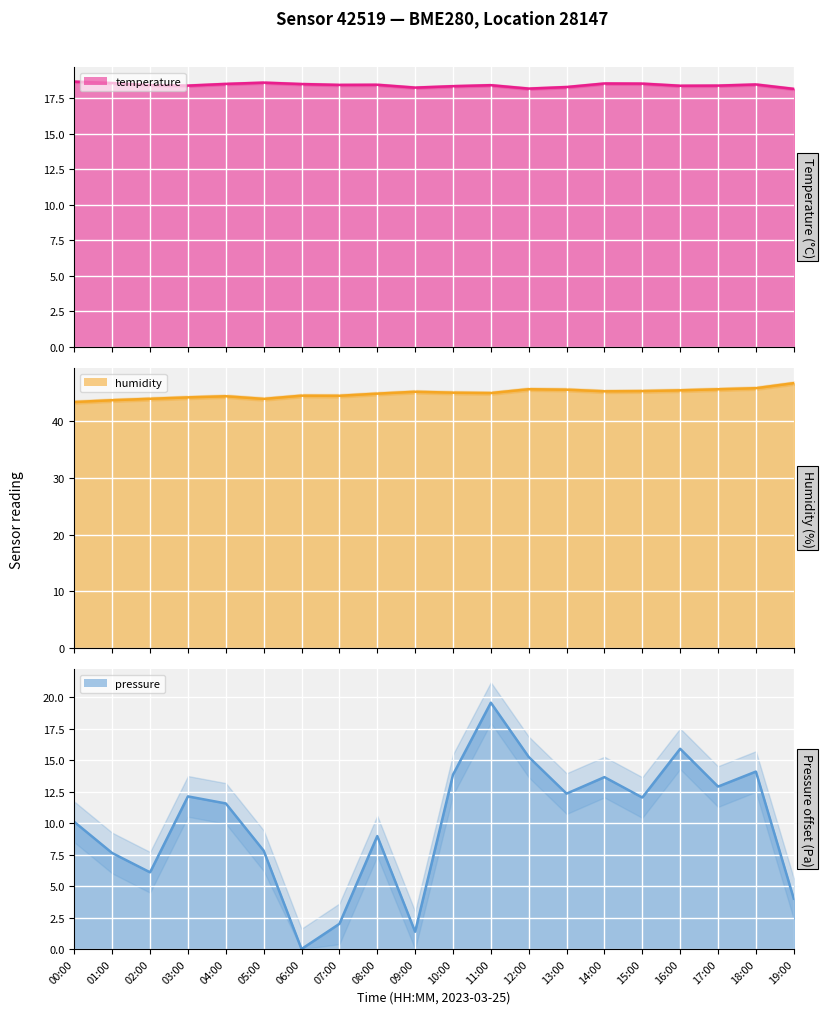

Rank the series by their average value, from highest to lowest.

humidity line, temperature line, pressure line